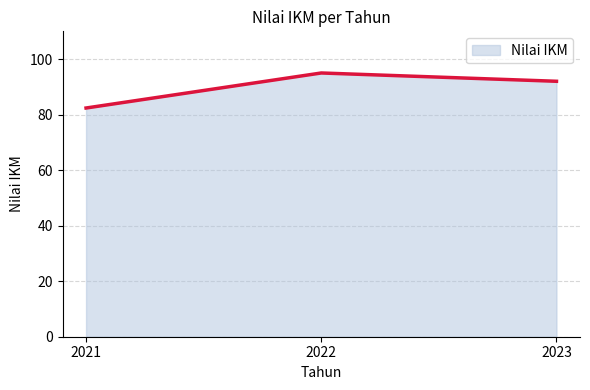

At which category does the chart reach its peak across all series?

2022